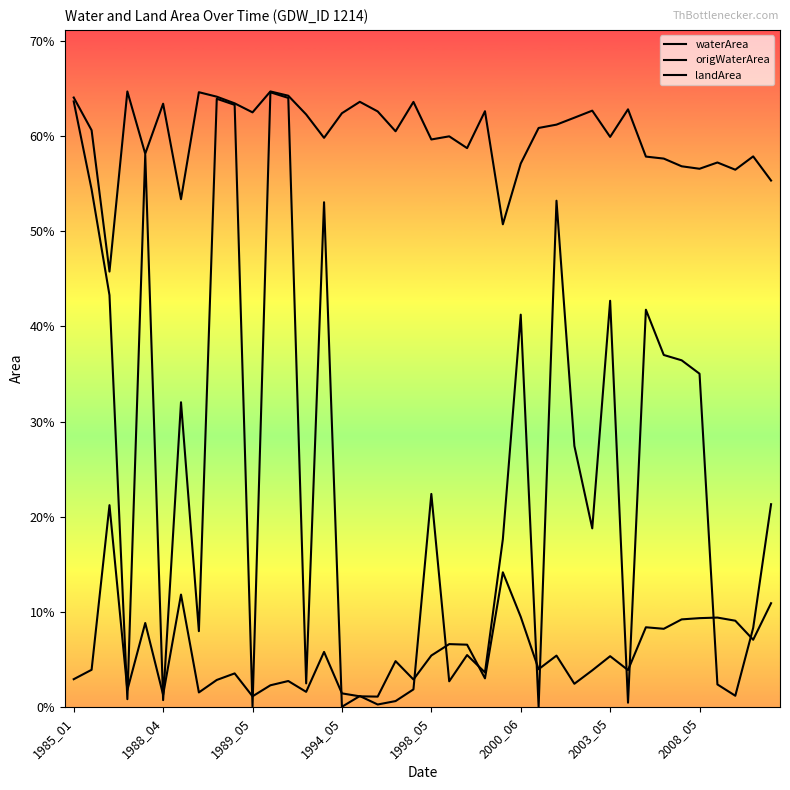

How many interior local valleys does the waterArea series have?

12